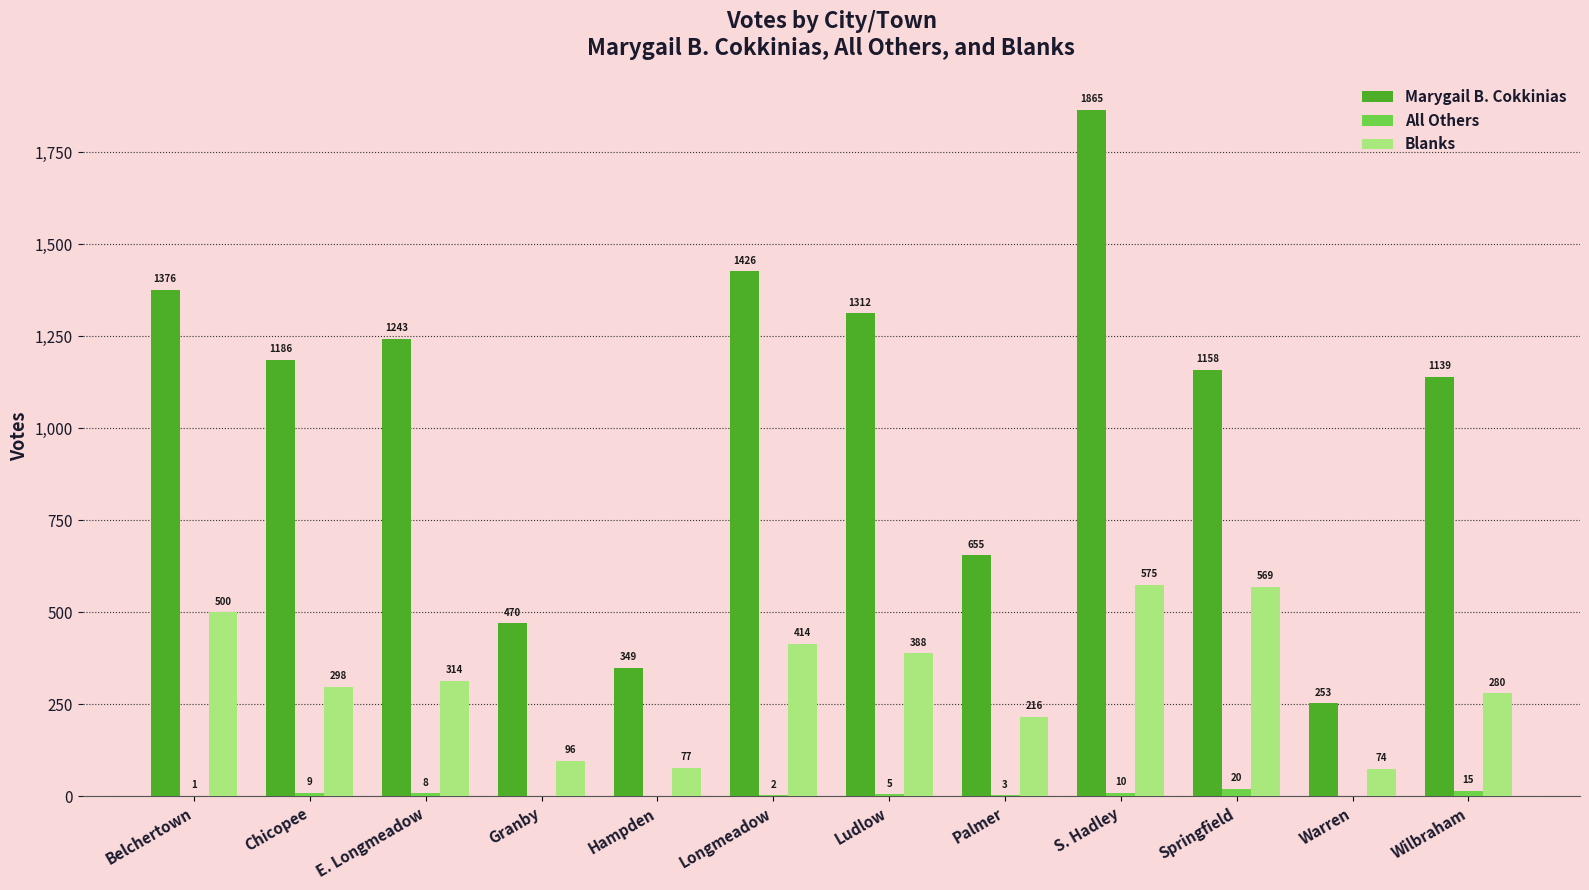

What is the sum of all Marygail B. Cokkinias values?

12432